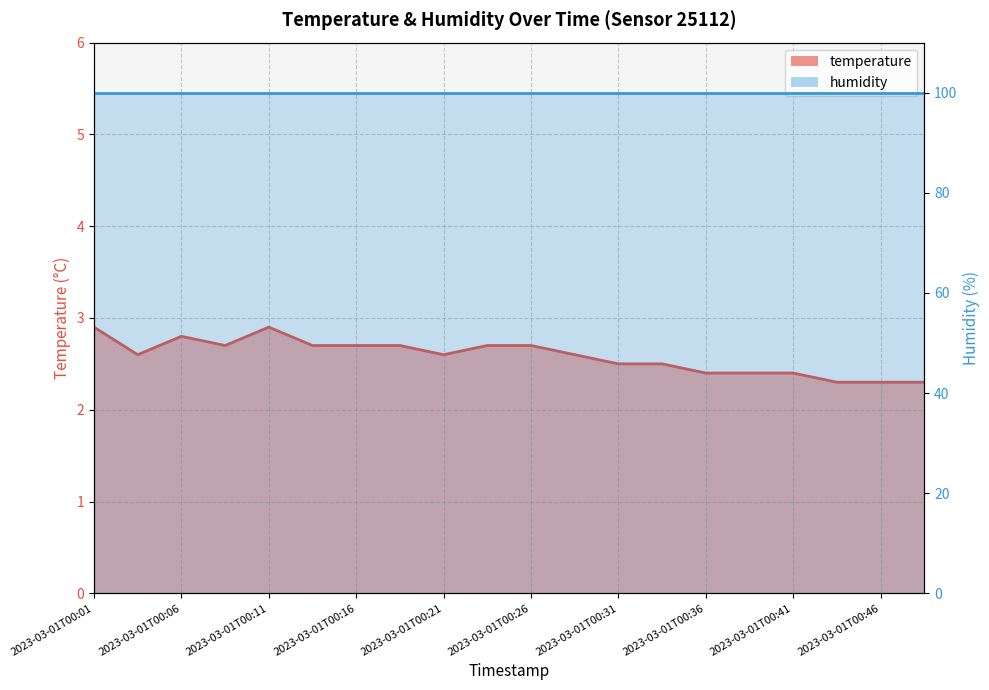

What is the difference between the maximum and minimum values?

0.6